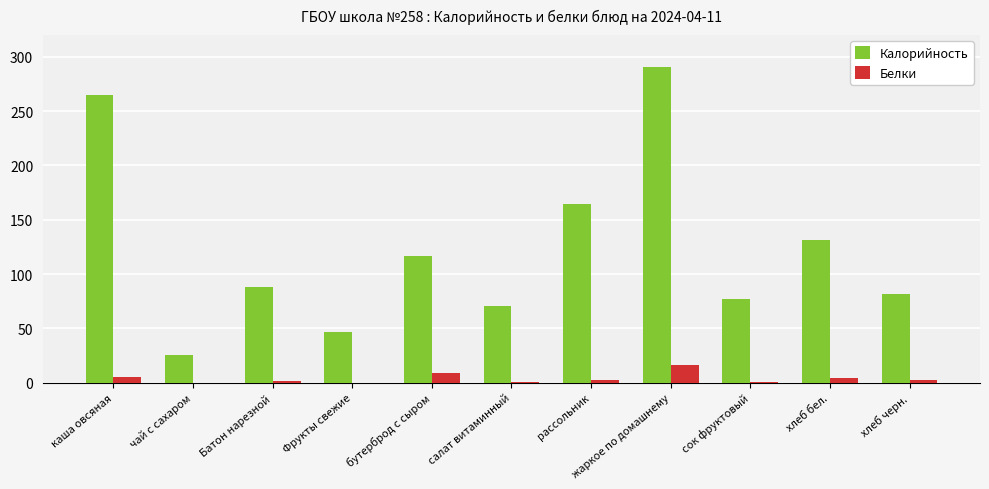

What is the sum of all Белки values?

44